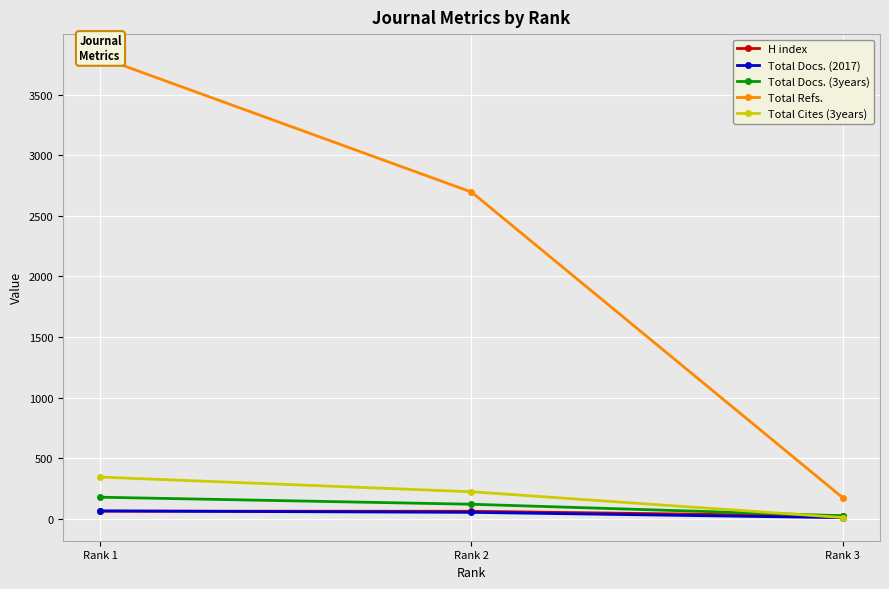

Which has a higher value, Rank 2 or Rank 1?

Rank 1